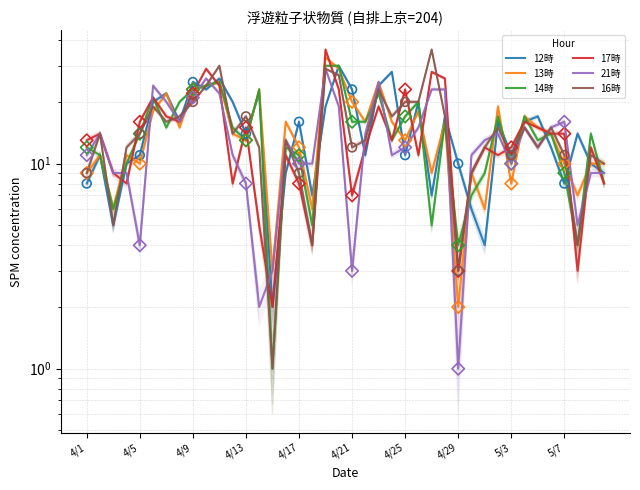

Which series has the largest total across all categories?

16時